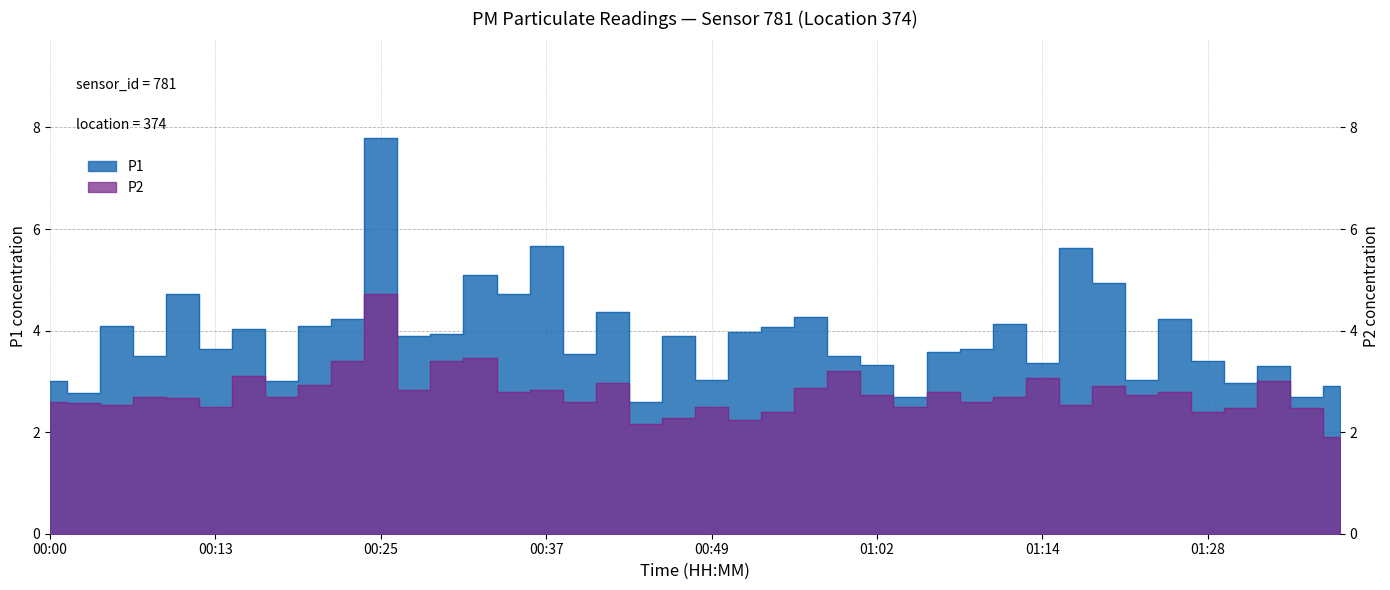

Which series has the widest spread of values?

P1